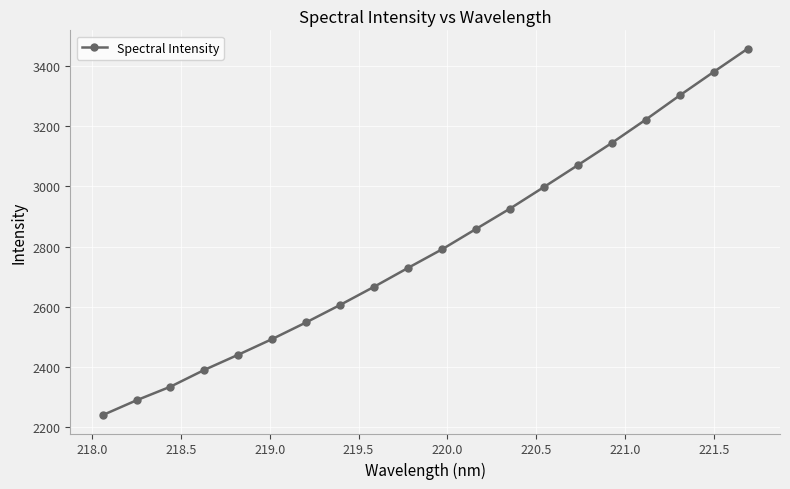

What is the value of the 17th point from the left?

3222.4